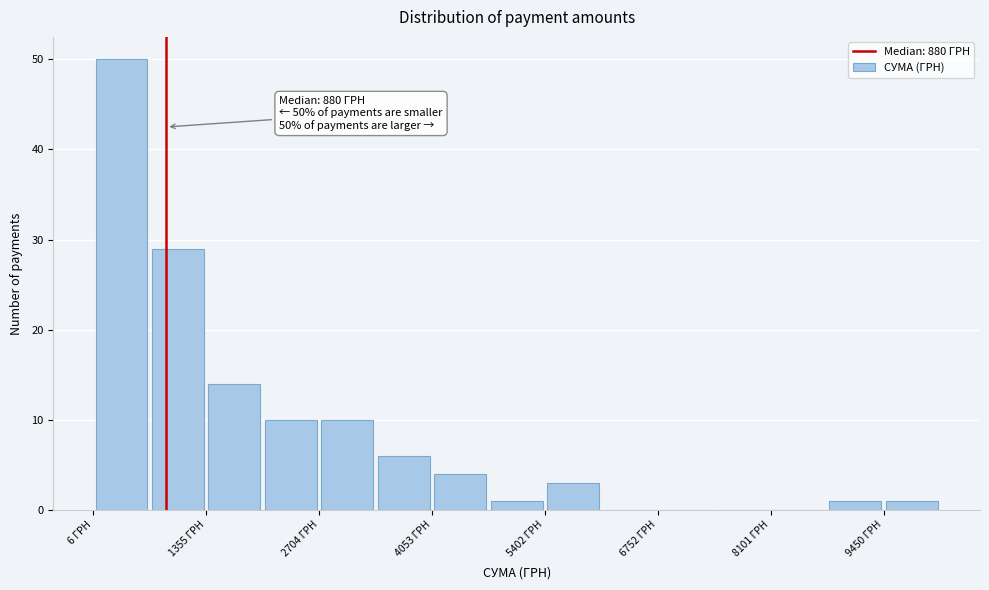

Read against the x-axis, roughly where is the centre of the tallest bar?

400